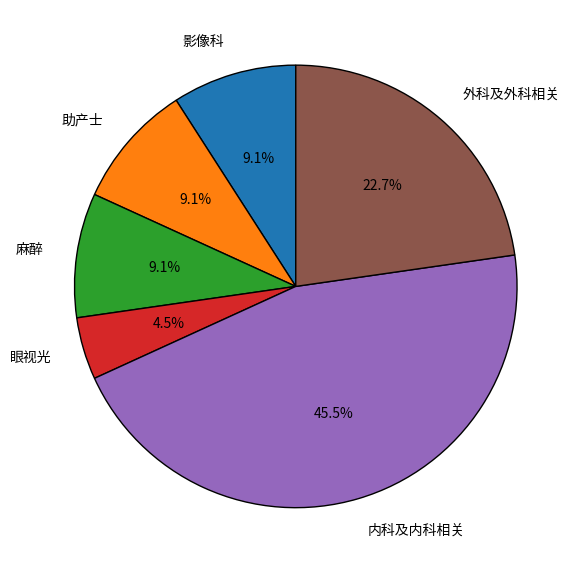

Does 助产士 account for over 50% of the chart?

No